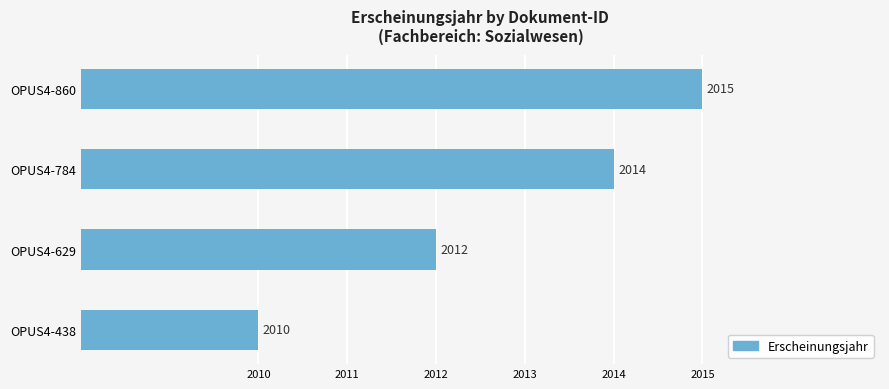

Rank the categories by value from lowest to highest.

OPUS4-438, OPUS4-629, OPUS4-784, OPUS4-860